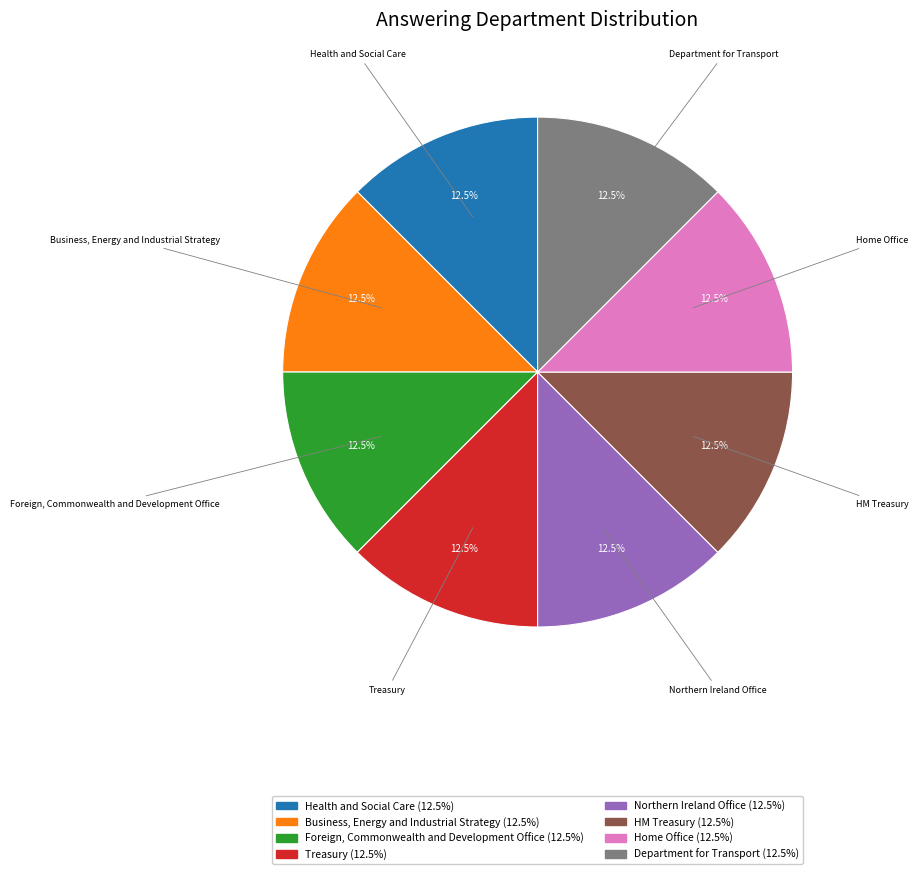

Approximately how many times larger is the value at HM Treasury compared to Treasury?

1.0